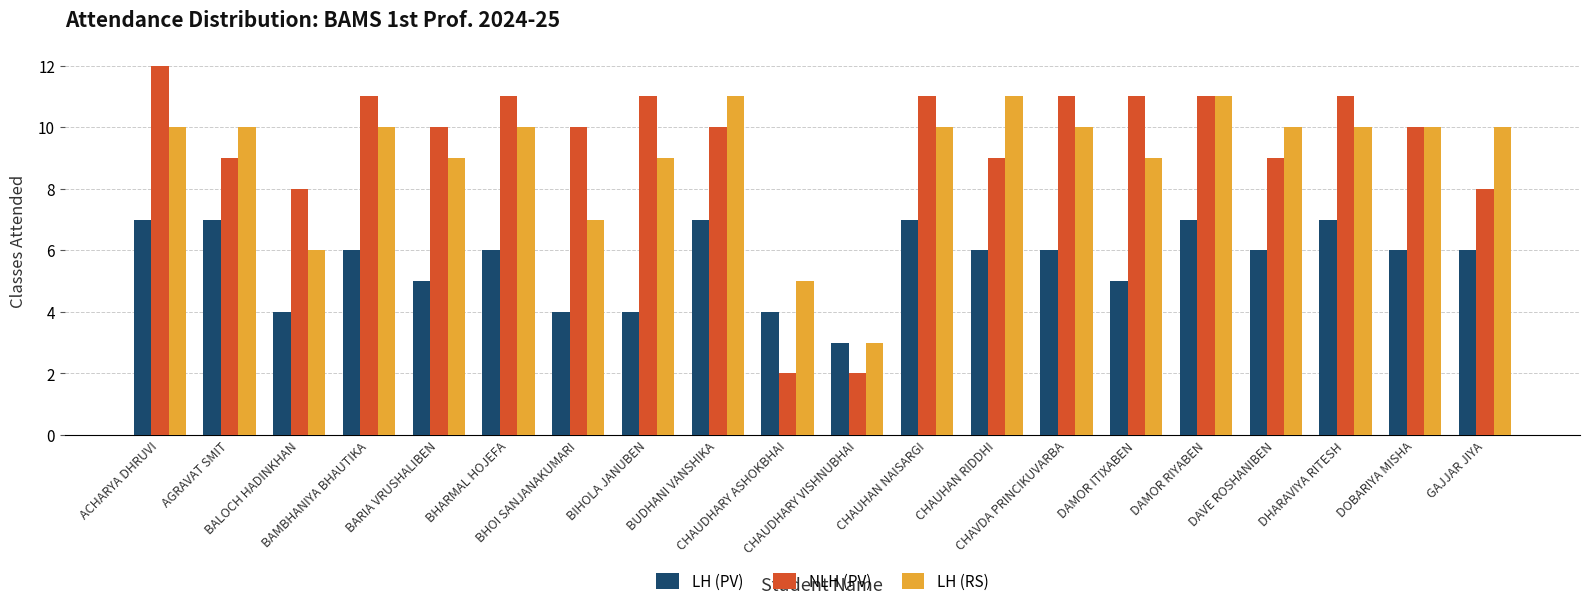

How many distinct data groups are displayed?

3